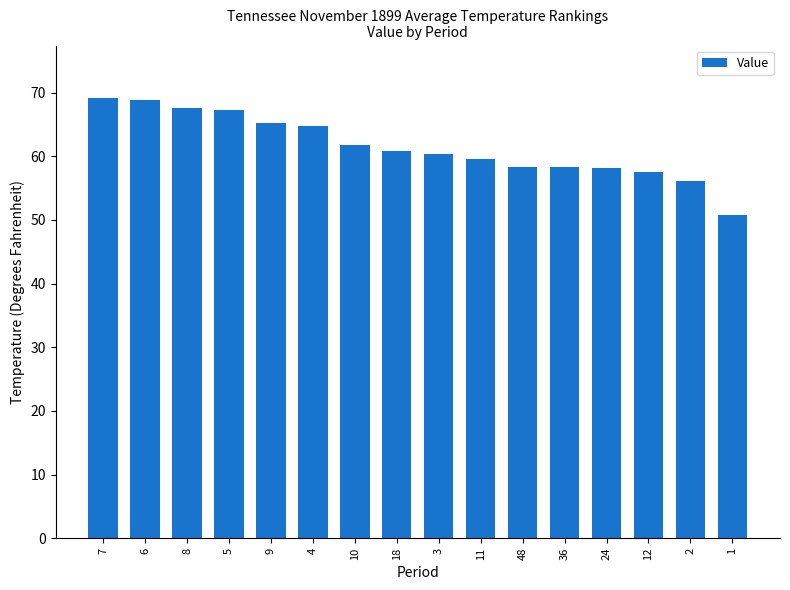

What is the greatest value displayed?

69.1